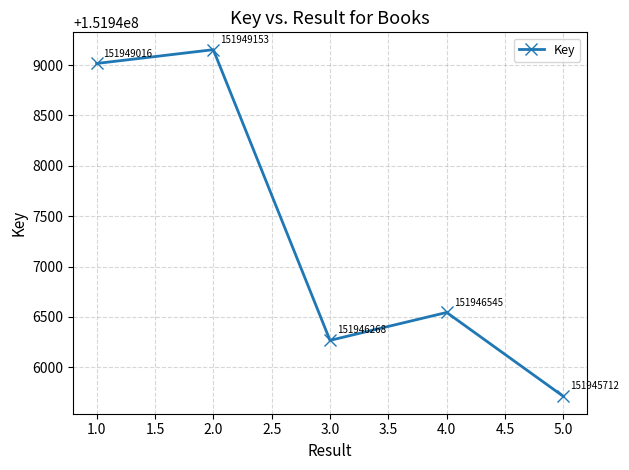

What is the difference between the maximum and minimum values?

3441